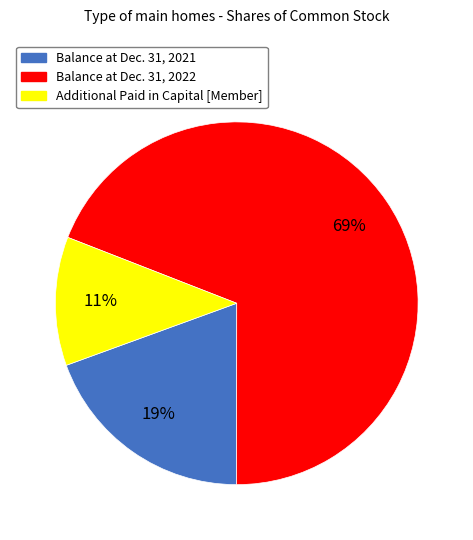

Does Balance at Dec. 31, 2022 represent more than half of the total?

Yes